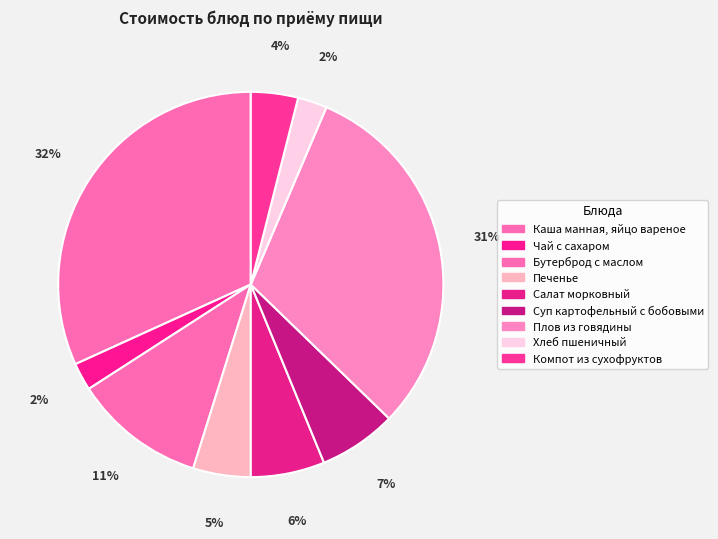

To the nearest percent, what portion does Бутерброд с маслом represent?

11%